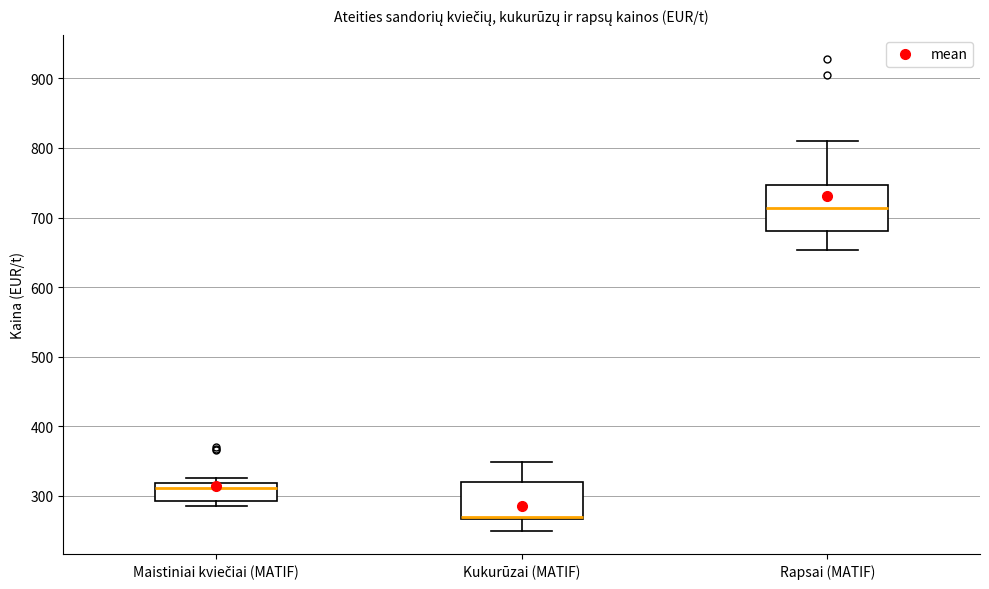

Reading left to right, transcribe this box plot: for each box, give where its median line is, the range the box spans, and where its two whiskers end, as read against the y-axis. The values are not printed on the chart, so give them approximately, as read against the axis.

Maistiniai kviečiai (MATIF): median 310, box 290 to 320, whiskers 290 (just below the box's lower edge) to 330
Kukurūzai (MATIF): median 270 (just above the box's lower edge), box 270 to 320, whiskers 250 to 350
Rapsai (MATIF): median 710, box 680 to 750, whiskers 650 to 810